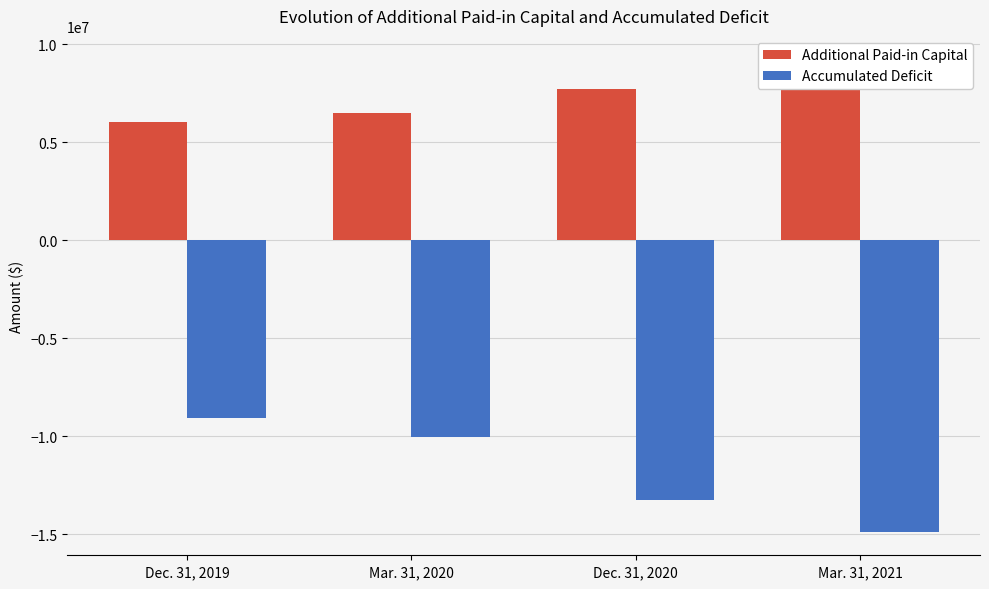

Which series changed the most between Mar. 31, 2020 and Dec. 31, 2020?

Accumulated Deficit